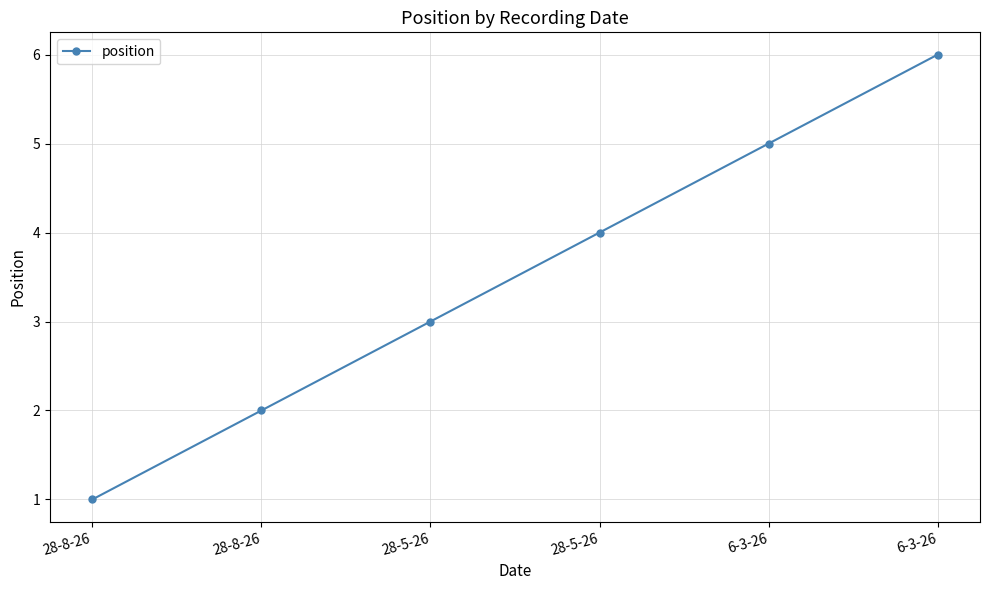

True or false: there are more than 0 points higher than both neighbors.

False